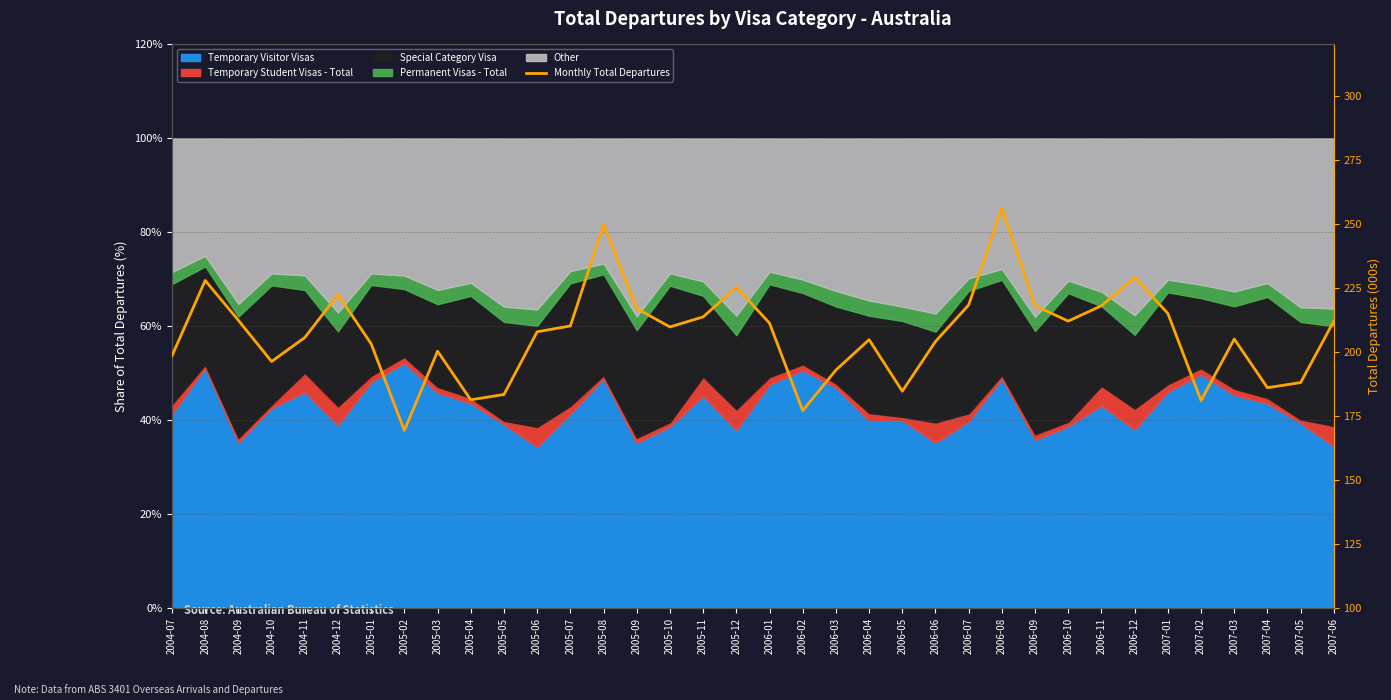

Between 2005-12 and 2006-07, which is larger?

2005-12